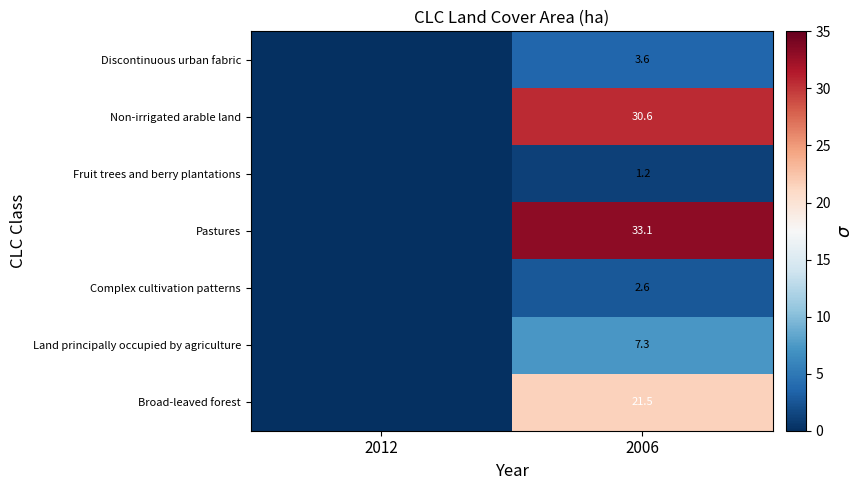

At 2006, list the series in order from largest to smallest.

Pastures, Non-irrigated arable land, Broad-leaved forest, Land principally occupied by agriculture, Discontinuous urban fabric, Complex cultivation patterns, Fruit trees and berry plantations